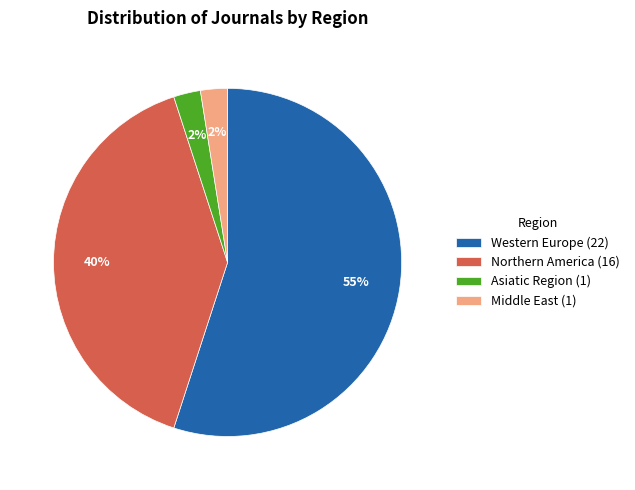

Does Middle East account for over 50% of the chart?

No